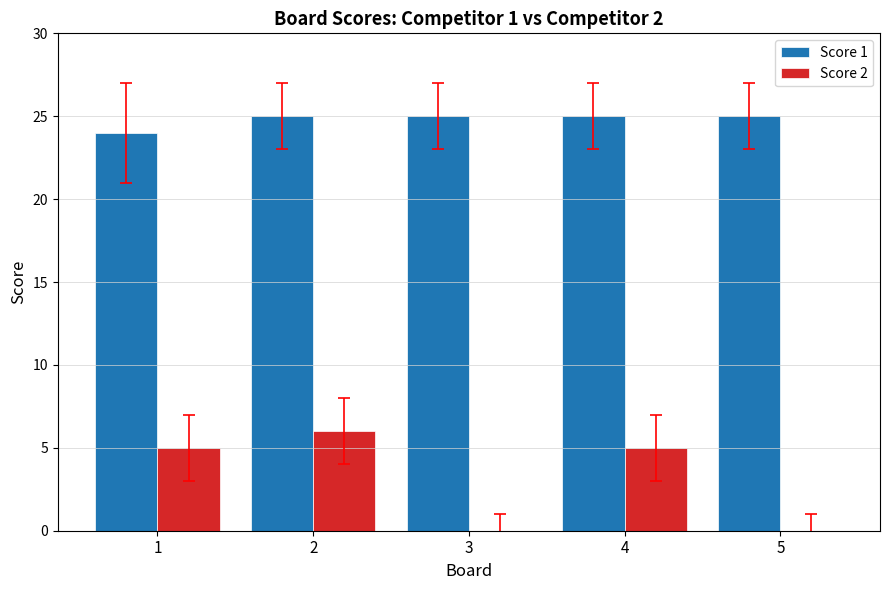

Which series has the largest total across all categories?

Score 1